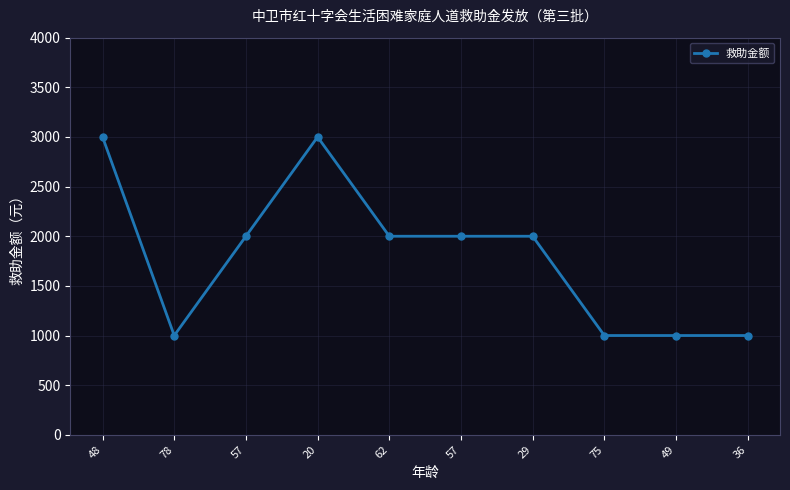

The value at 48 is 1646. True or false?

False